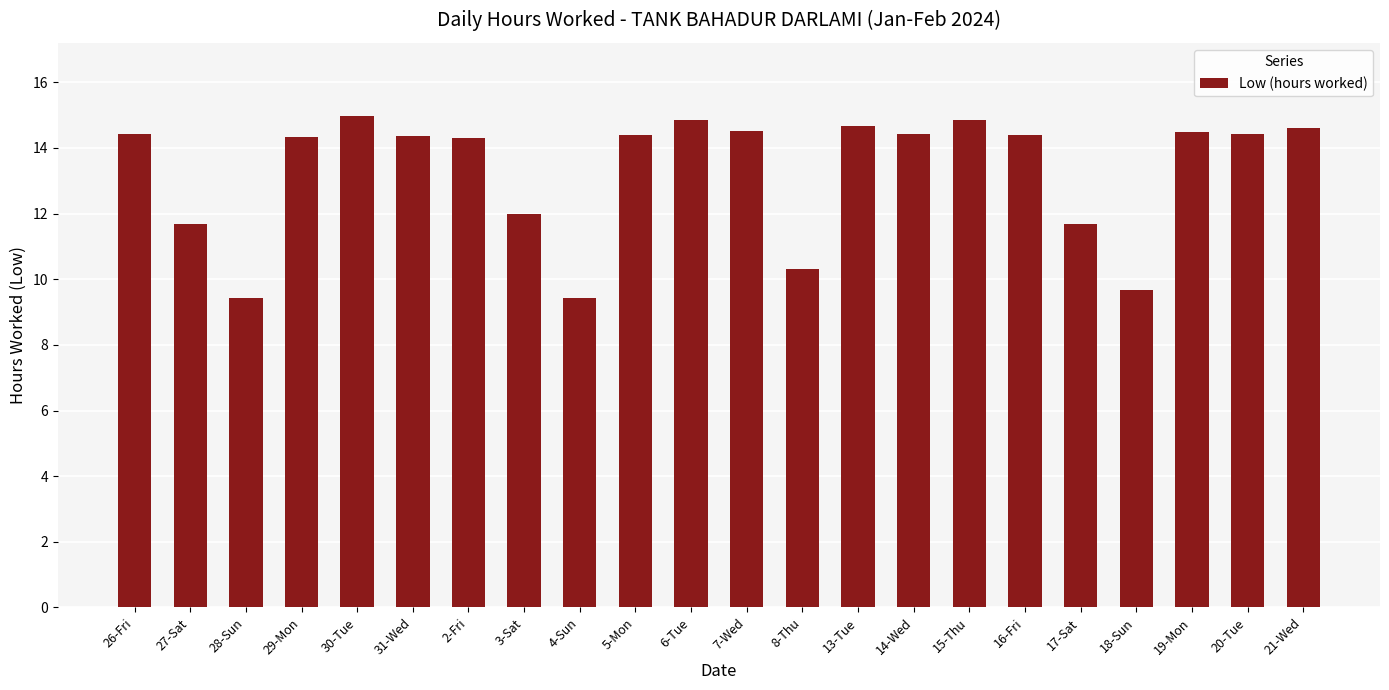

Where does the data first go above 14?

26-Fri